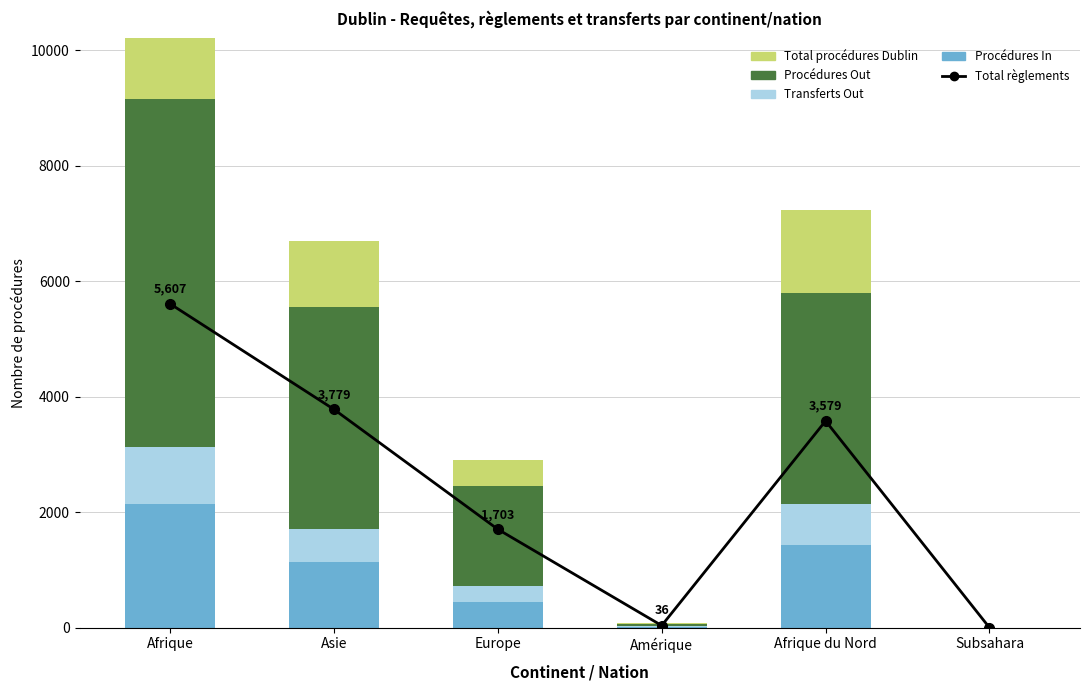

At how many categories does at least one series exceed 4687?

1